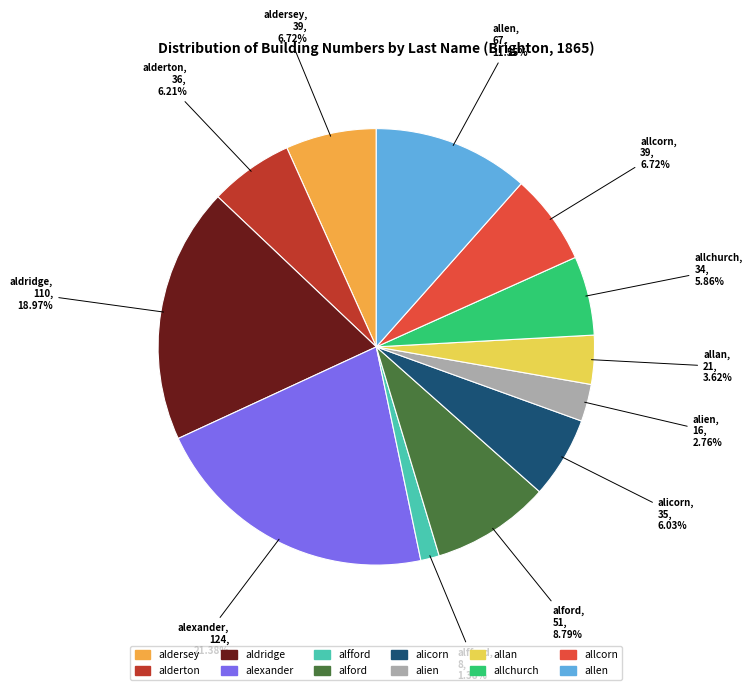

What is the smallest slice in the pie chart?

alfford